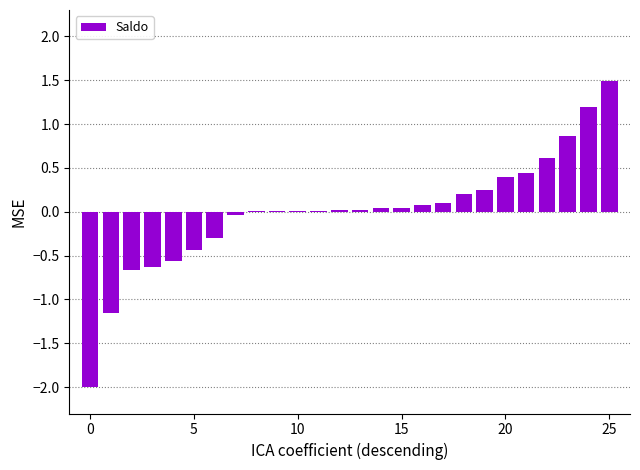

What is the maximum value shown in the chart?

1.5